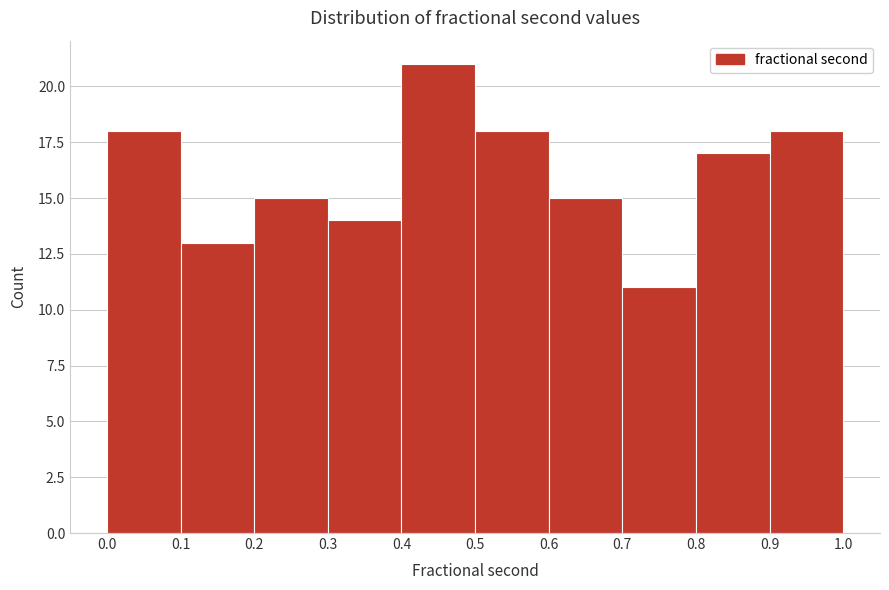

Reading left to right, transcribe this chart: for each bar, give the range it covers on the x-axis and its height. The values are not printed on the chart, so give them approximately, as read against the axis.

0.0 to 0.1: 18
0.1 to 0.2: 13
0.2 to 0.3: 15
0.3 to 0.4: 14
0.4 to 0.5: 21
0.5 to 0.6: 18
0.6 to 0.7: 15
0.7 to 0.8: 11
0.8 to 0.9: 17
0.9 to 1.0: 18